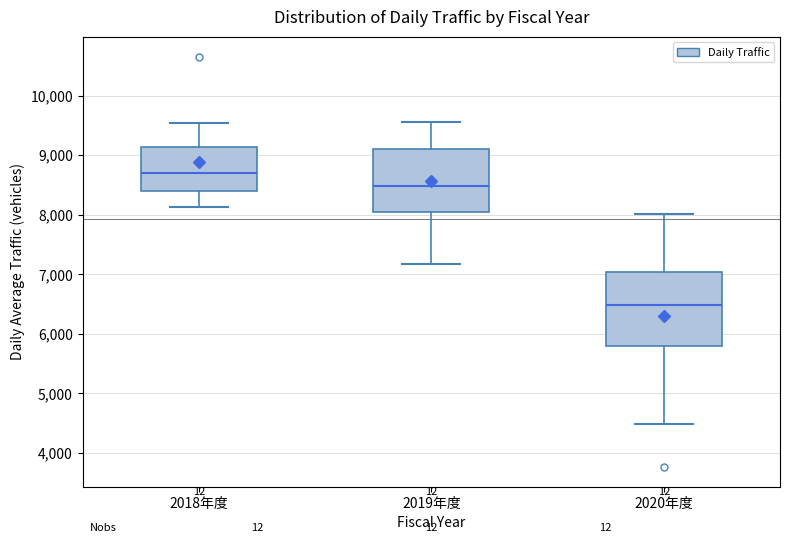

Where does the lower whisker of the box for 2019年度 end on the y-axis? The values are not printed on the chart, so give them approximately, as read against the axis.

7200